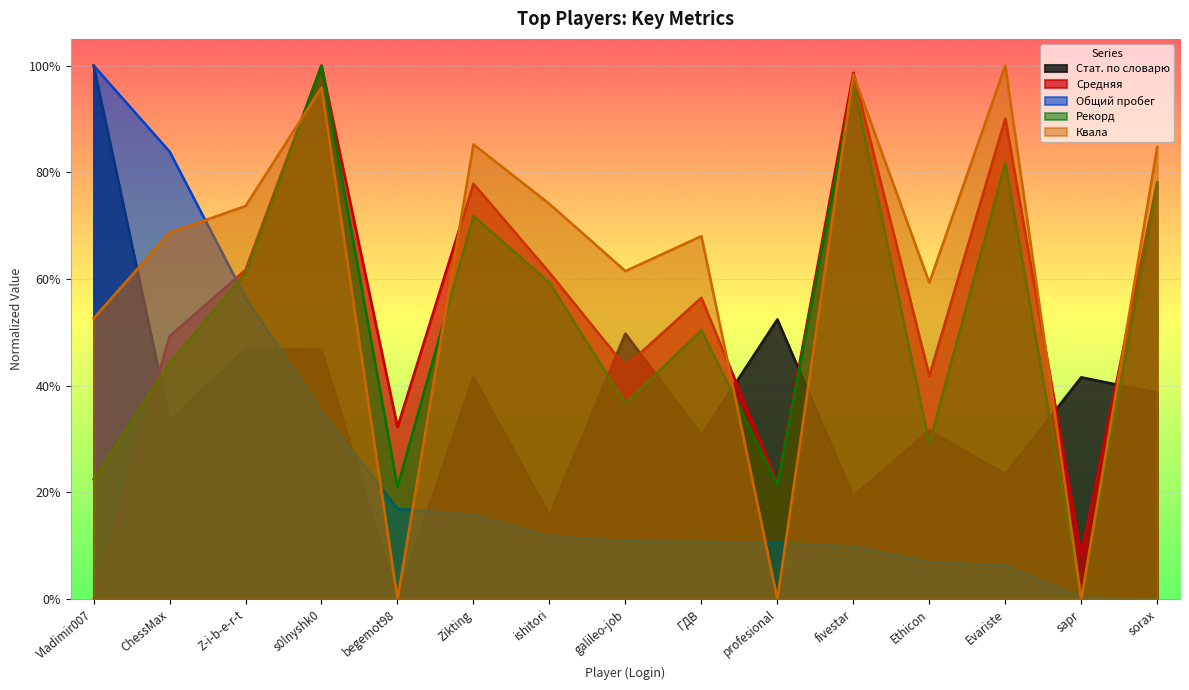

What value does the Средняя series have at sapr?

0.1